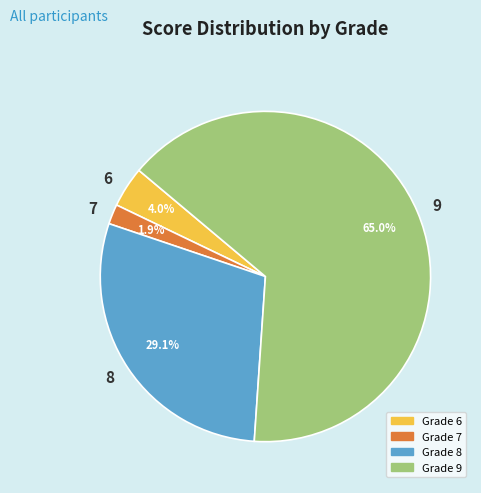

How many segments does this pie chart have?

4